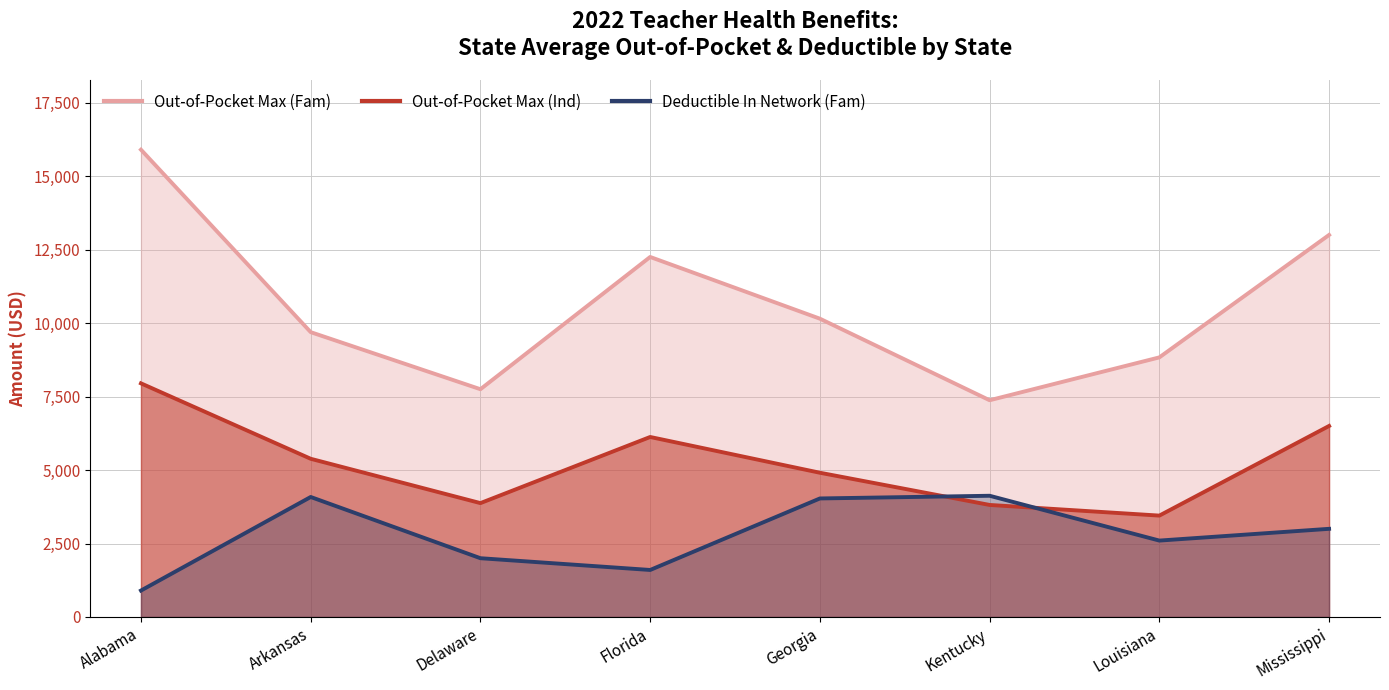

Where does the Deductible In Network (Fam) series first go above 3000?

Arkansas